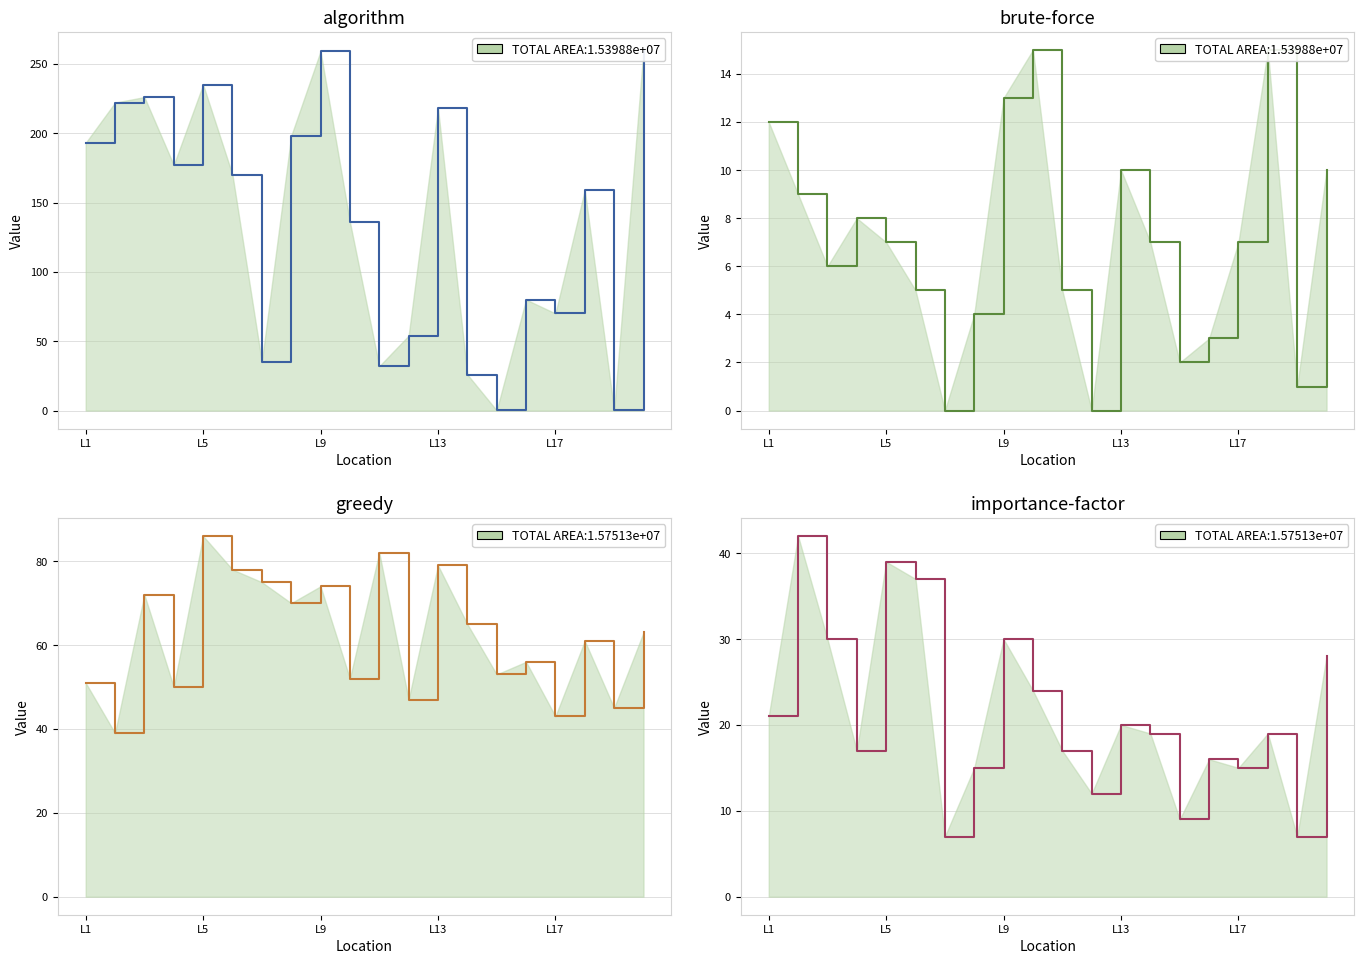

What is the difference between the maximum and second lowest values in the Zabójstwa series?

15.0